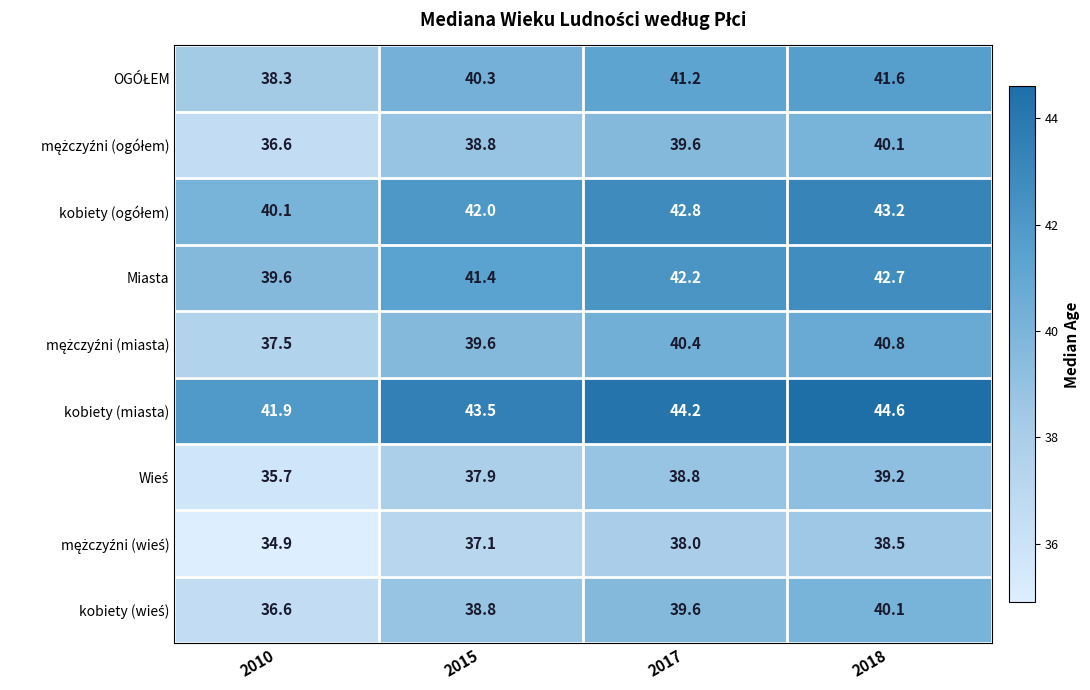

The value of Miasta at 2015 is 58.7. True or false?

False